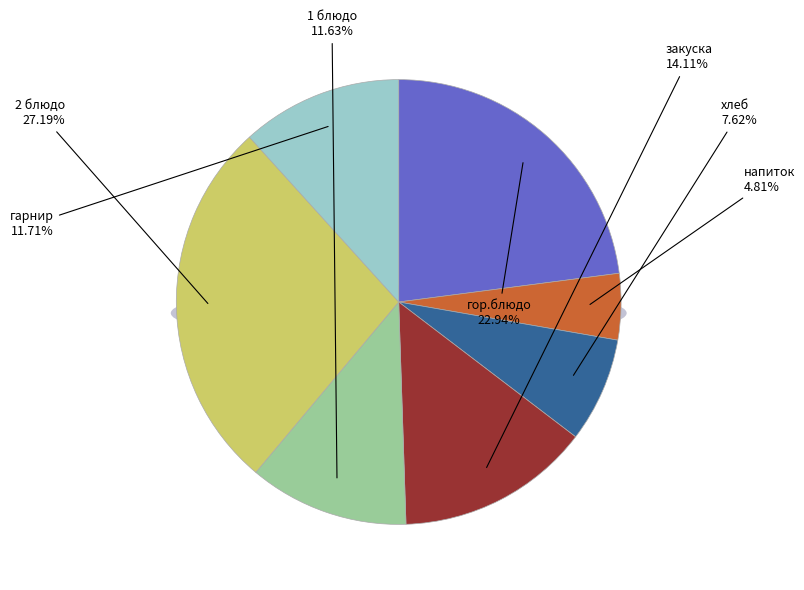

Does хлеб account for over 50% of the chart?

No